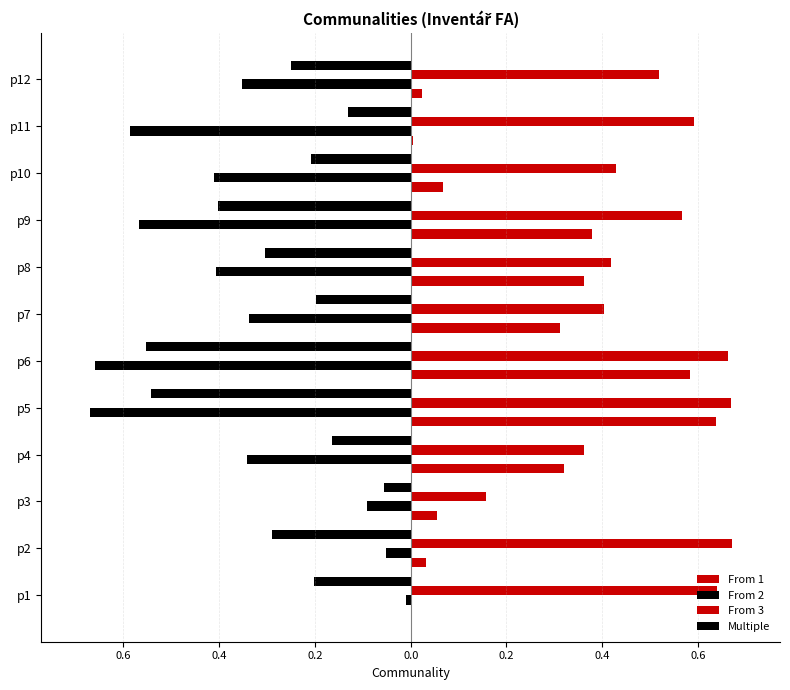

What is the maximum value shown in the chart?

0.7